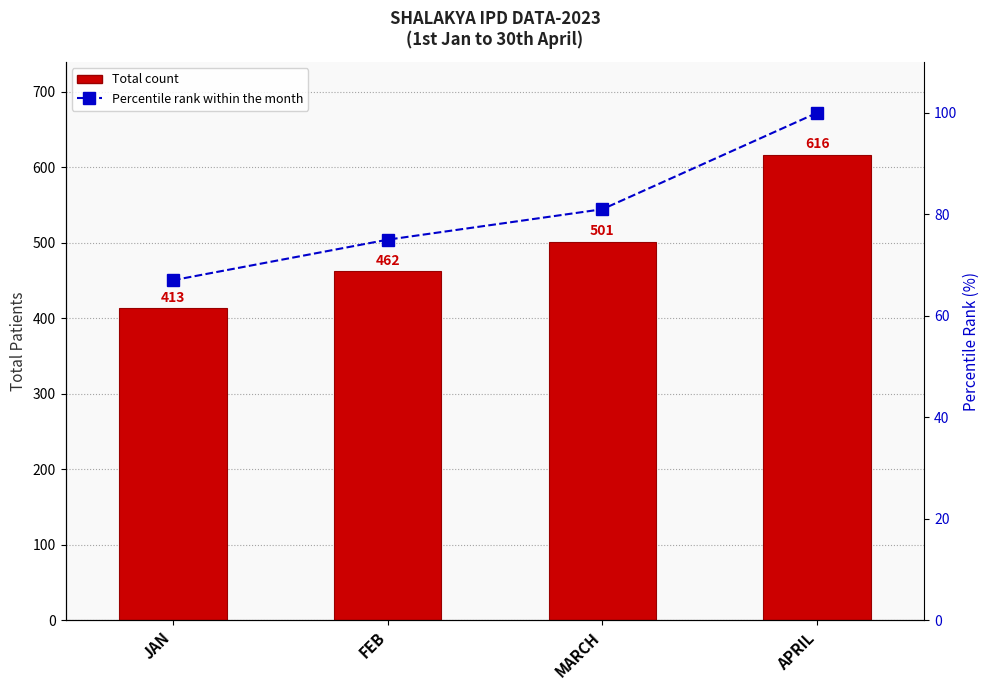

What is the difference between the second highest and minimum values in the TOTAL IPD series?

88